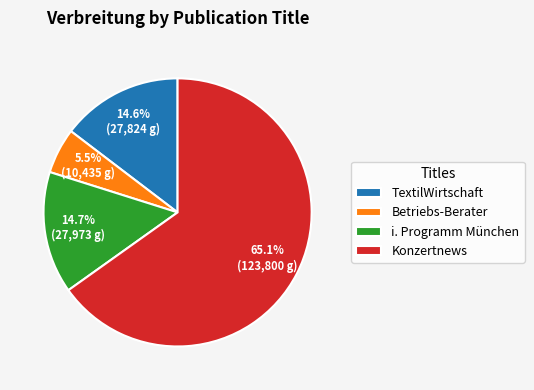

What is the ratio of the value at Betriebs-Berater to the value at TextilWirtschaft?

0.4